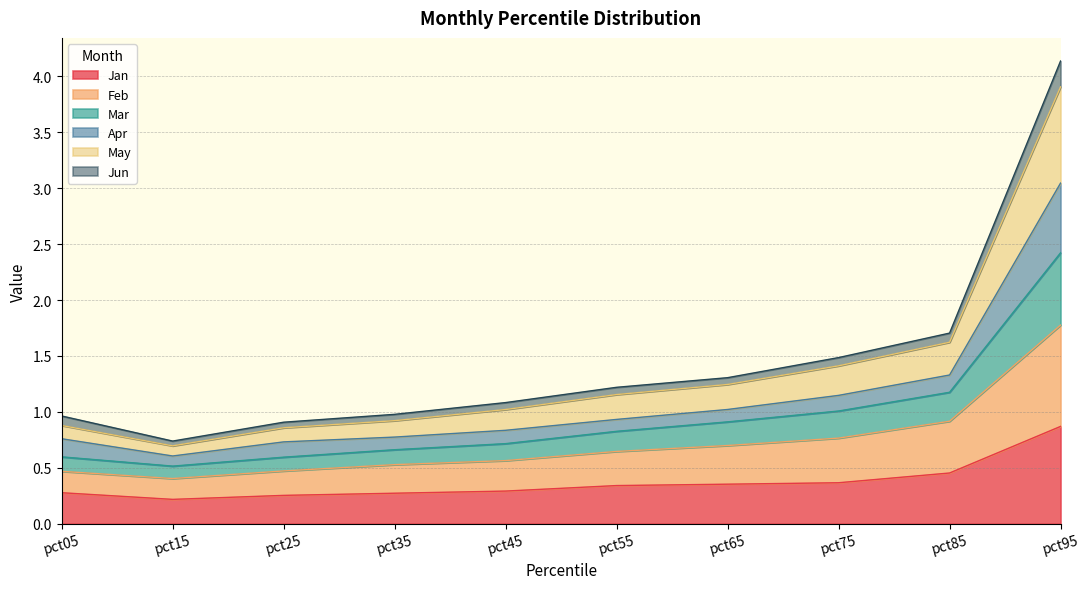

What is the maximum value for Jan?

0.9